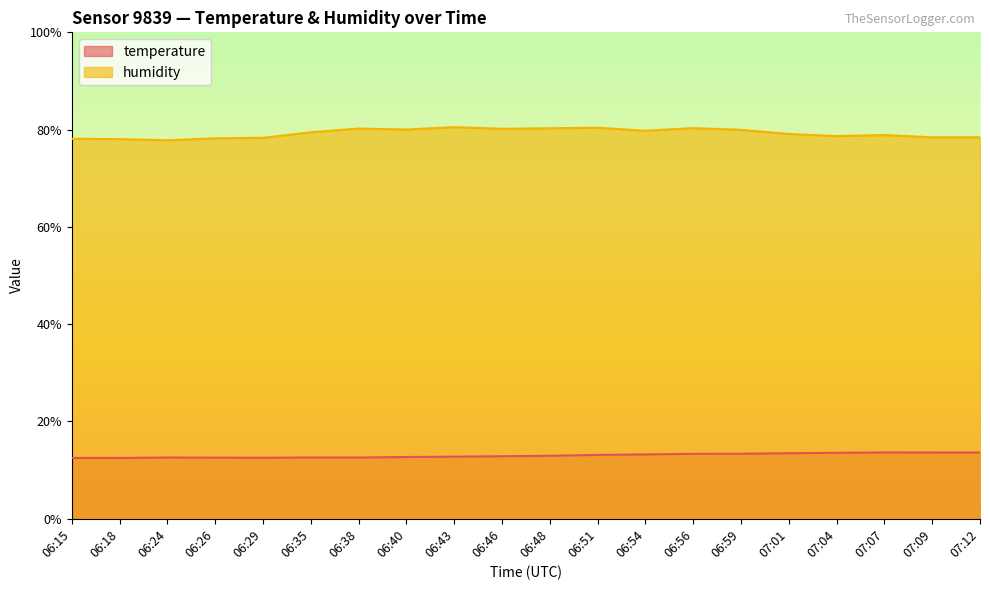

What is the difference between the highest and lowest values at 06:15?

65.6